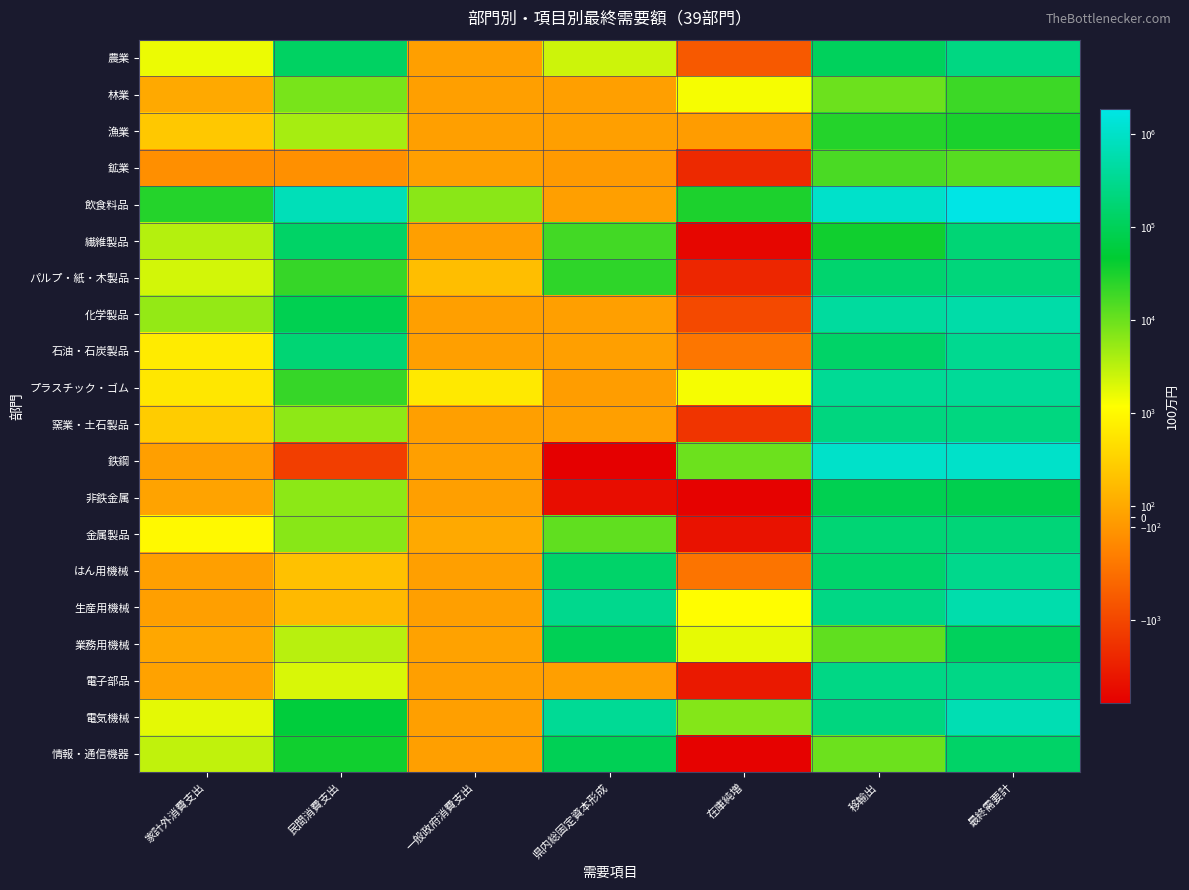

What is the smallest value displayed?

-7818.2